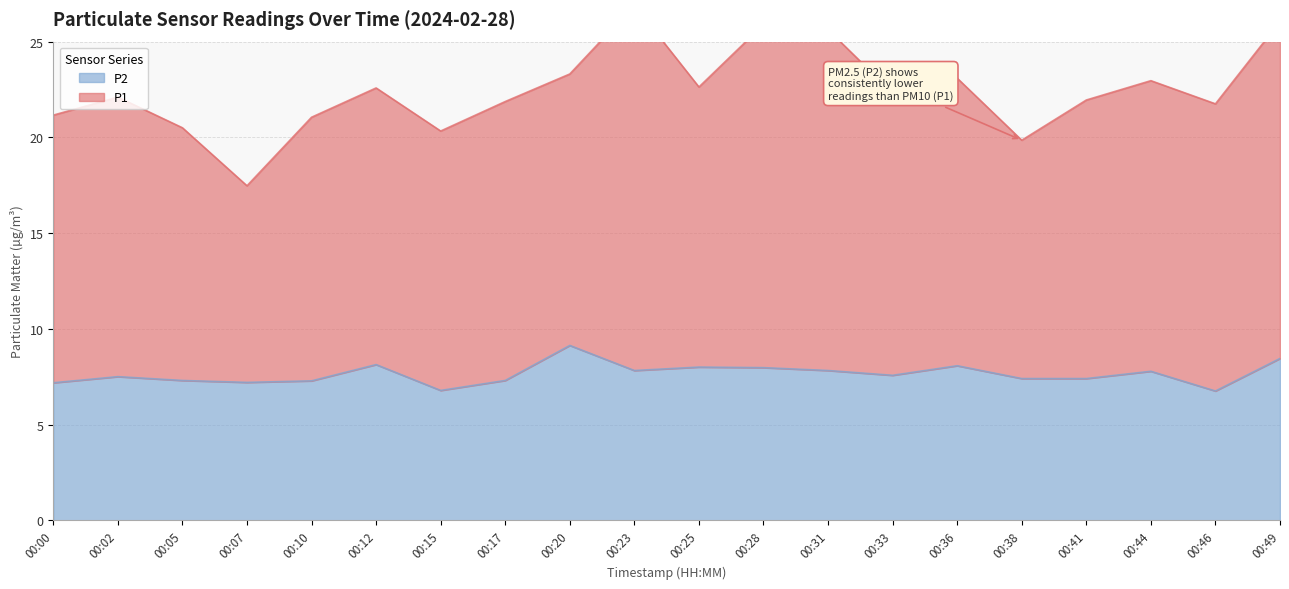

Is it true that the value at 00:15 is 6.8?

True